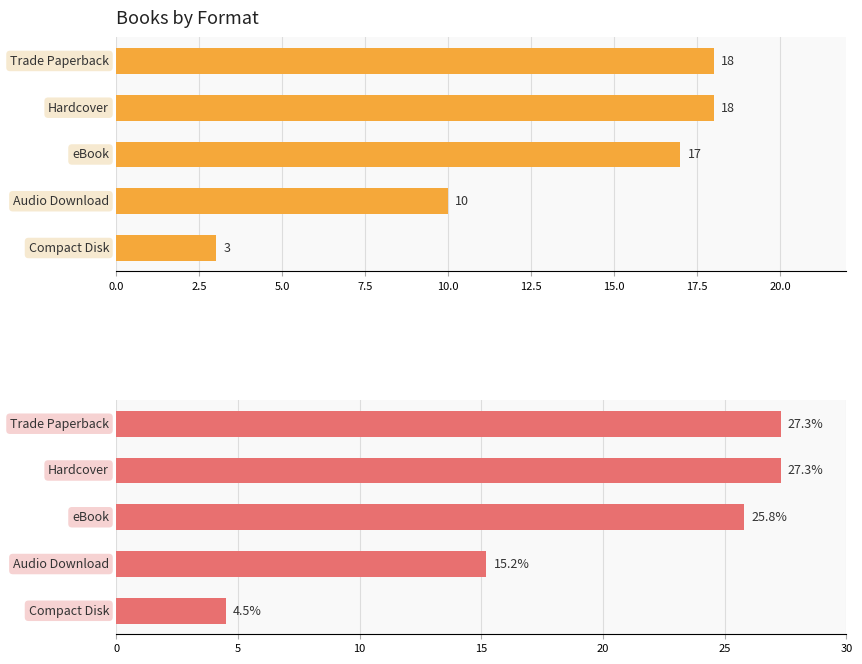

What is the average value?

20.0